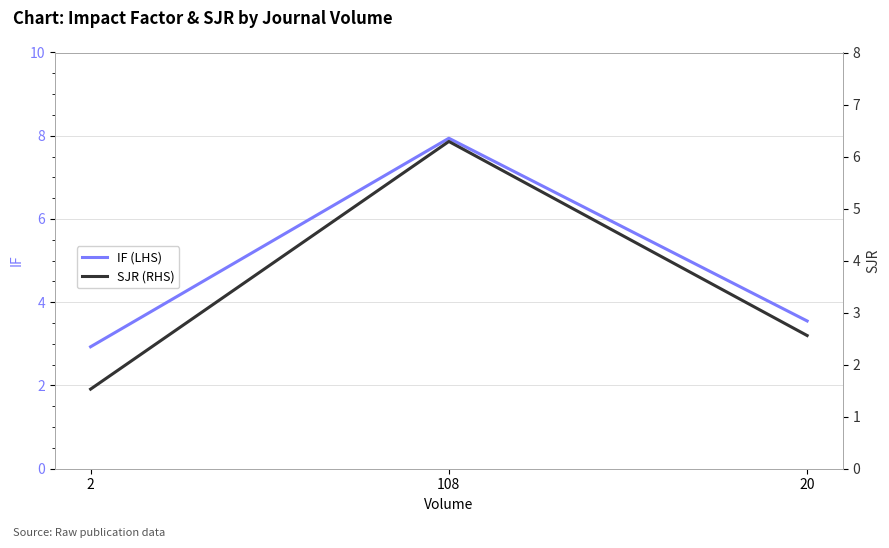

Where is SJR (RHS) nearest to the value 3?

20